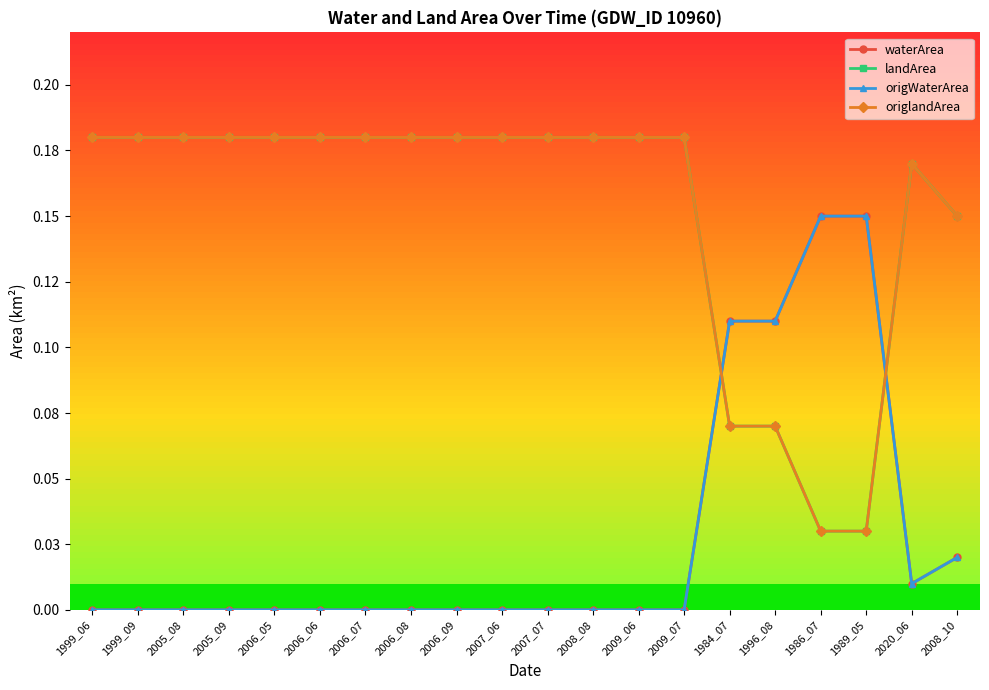

What is the sum of the landArea values at 1986_07 and 2009_07?

0.2